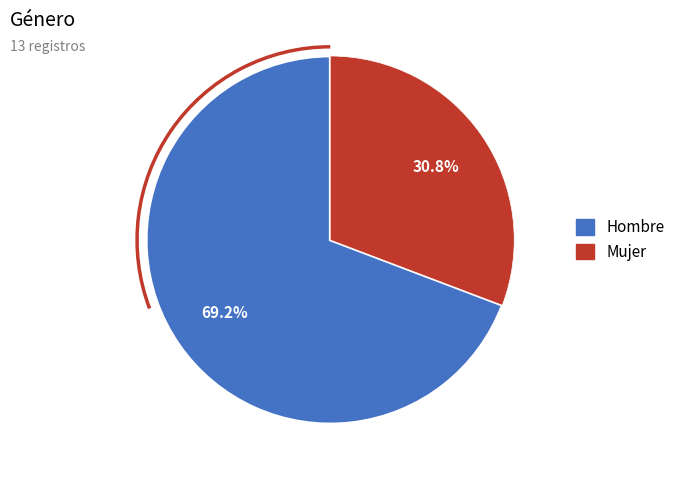

Which slice is the largest?

Hombre